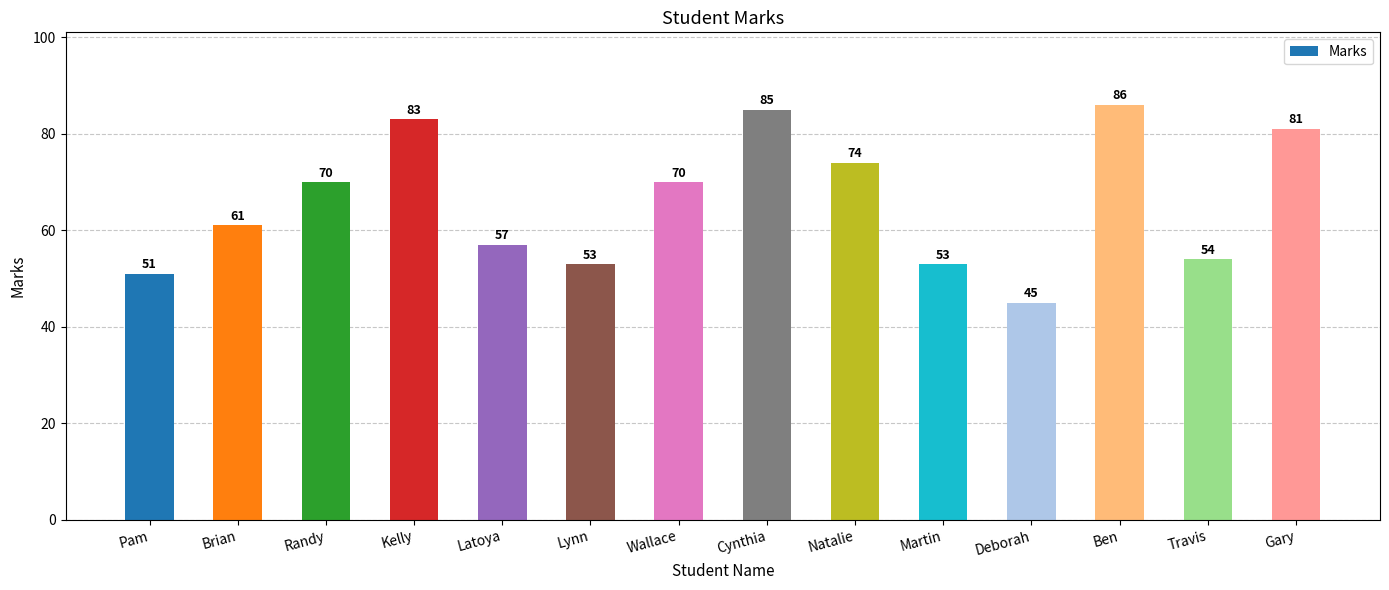

What is the difference between the maximum and second lowest values?

35